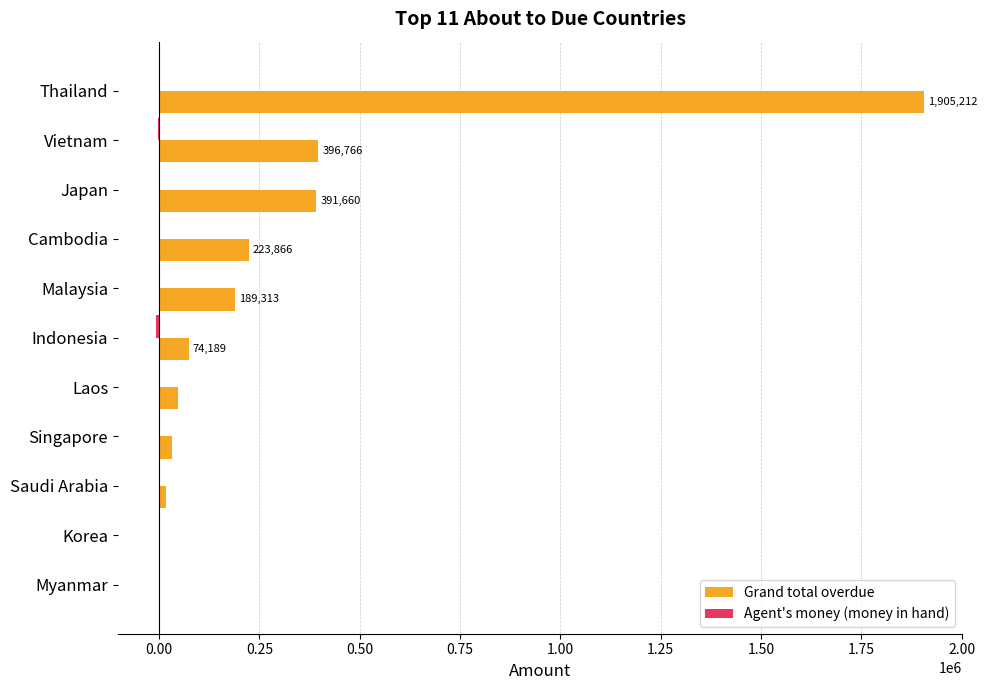

The value of Grand total overdue at Thailand is 761619.1. True or false?

False